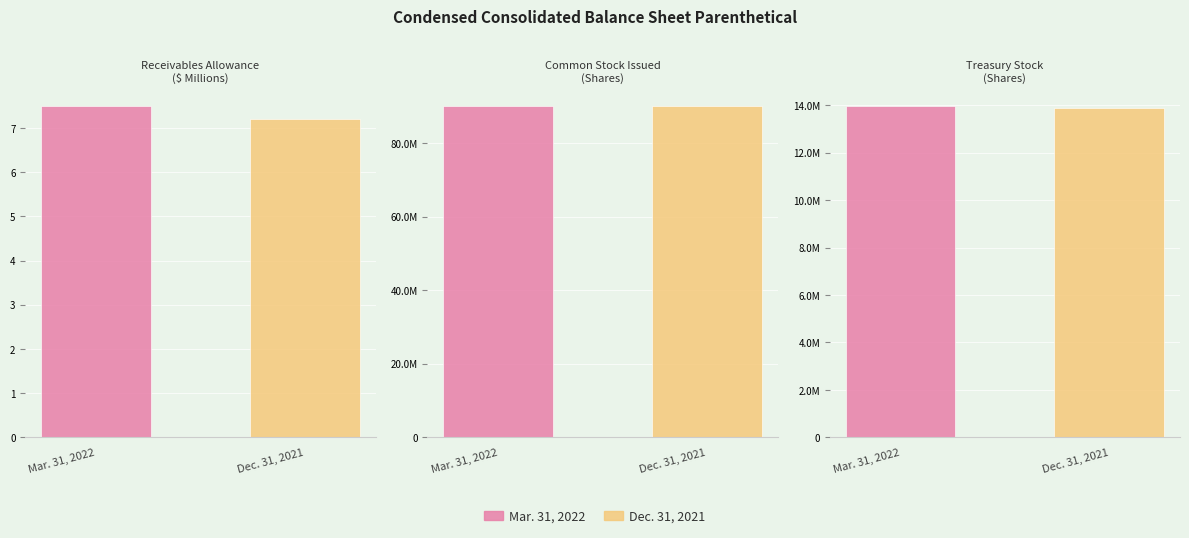

Between Receivables, allowance and Treasury stock (shares), which series saw the biggest shift?

Mar. 31, 2022